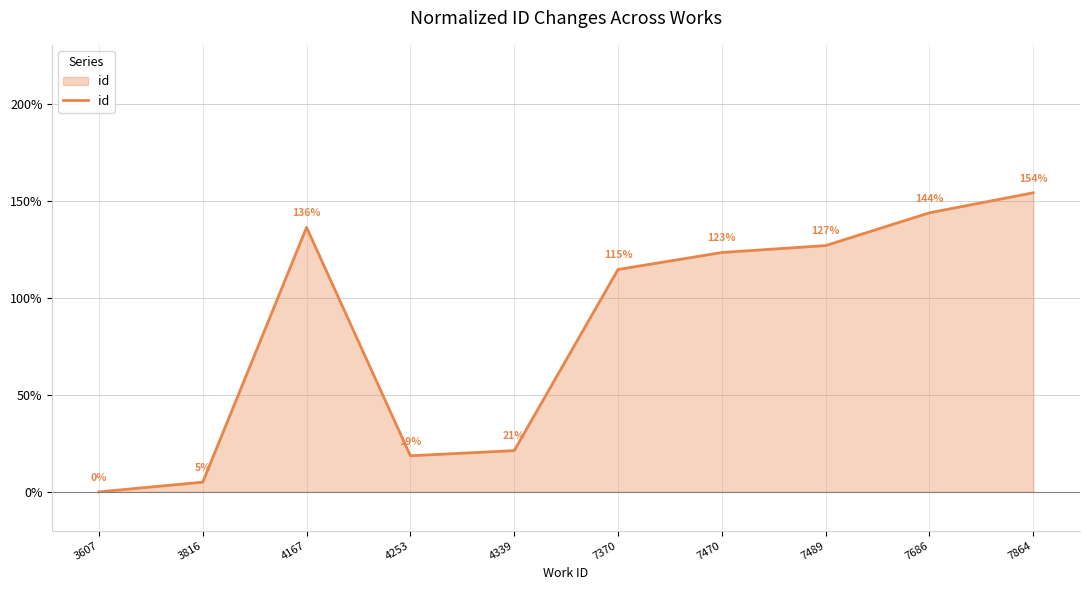

What is the difference between the maximum and minimum values?

154.1